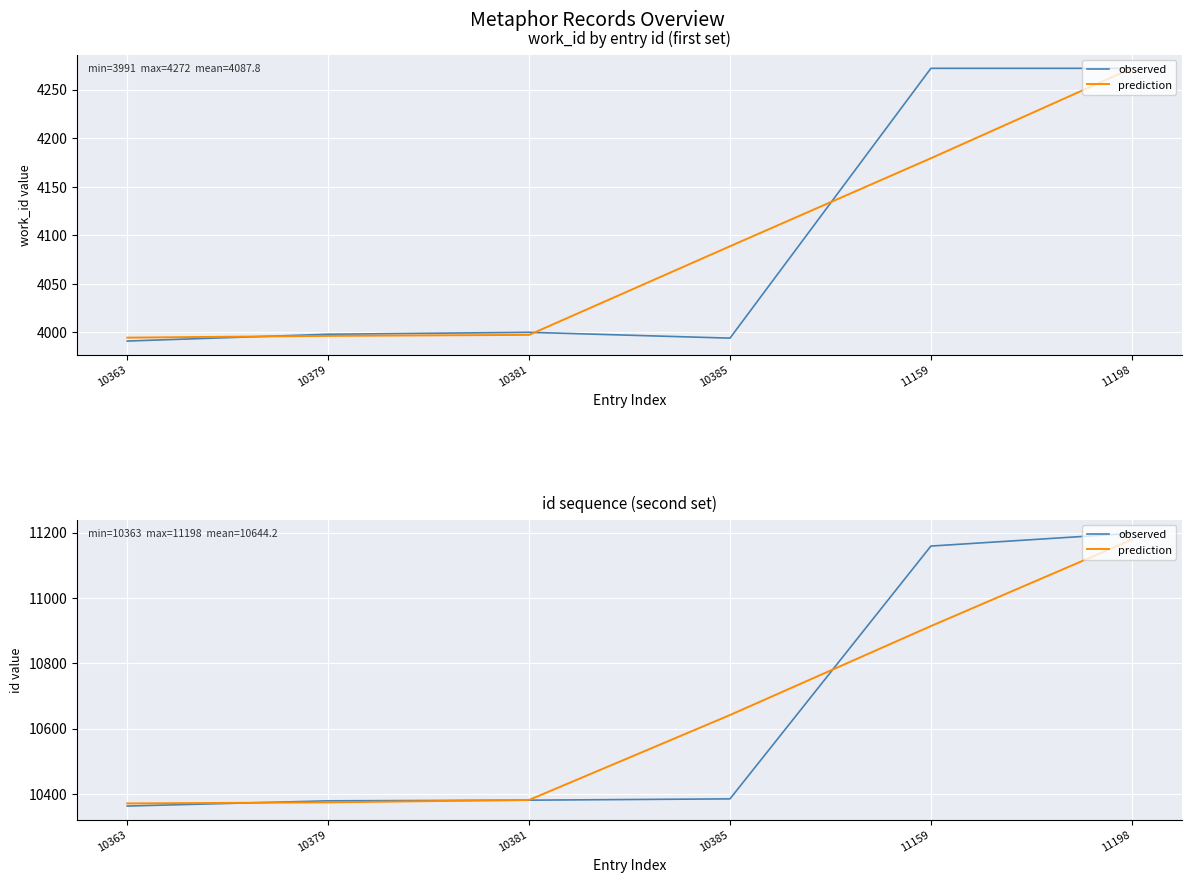

Reading left to right, transcribe all the data shown in this chart.

observed: 10363.0	10379.0	10381.0	10385.0	11159.0	11198.0
prediction: 10371.0	10374.3	10381.7	10641.7	10914.0	11178.5